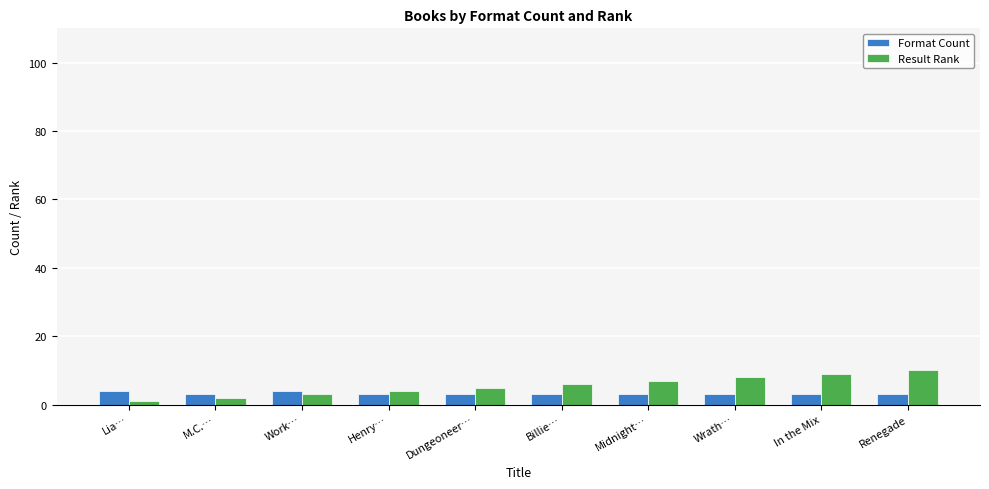

List the series in order of their overall mean, highest first.

Result Rank, Format Count